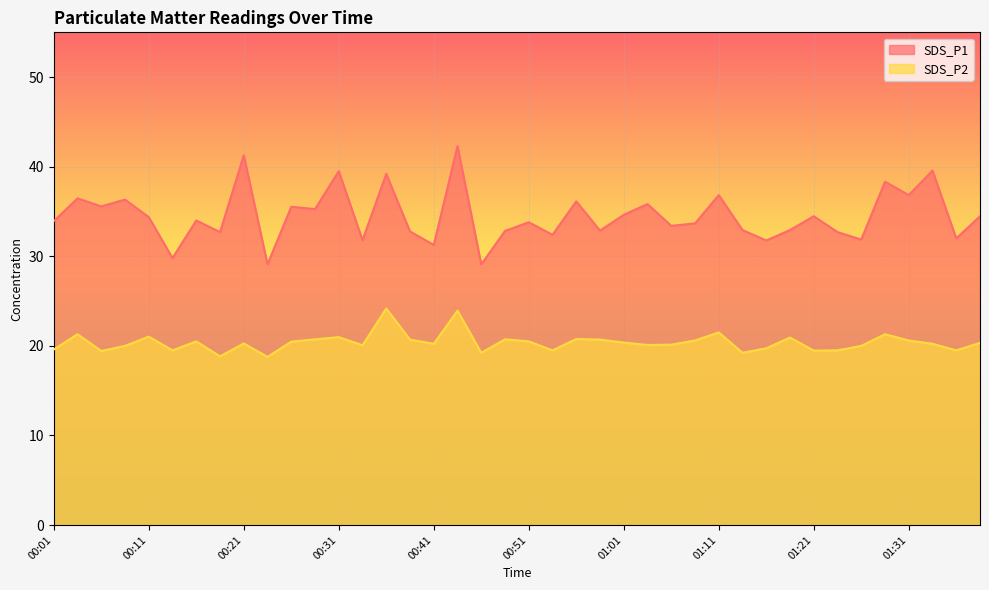

The value of SDS_P2 at 00:03 is 6.9. True or false?

False